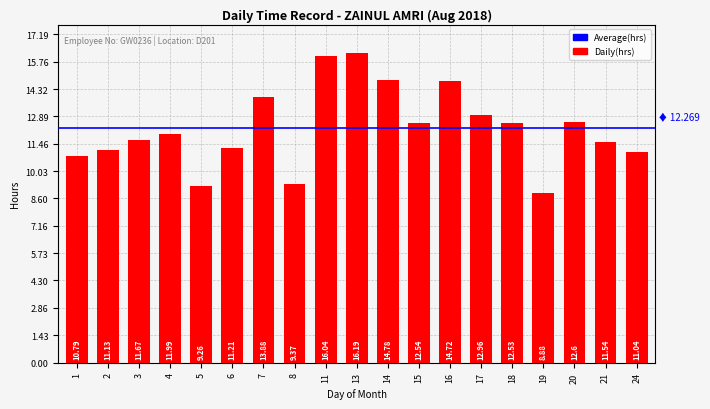

Read the value at 13.

16.2